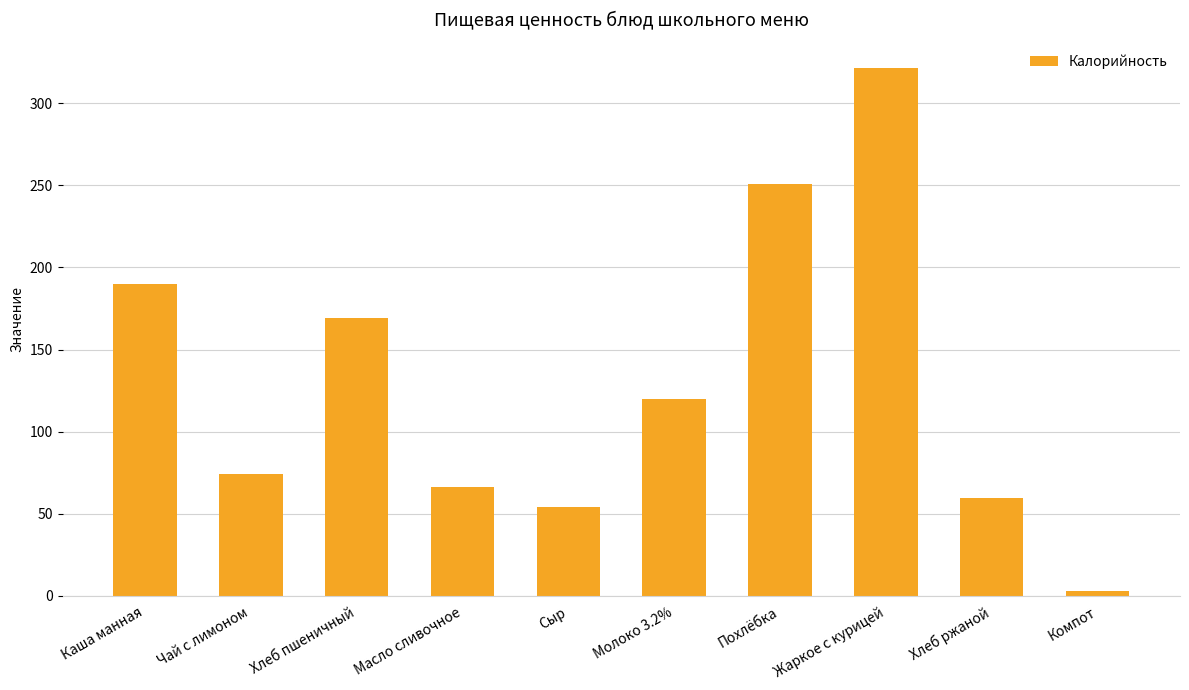

Rank the categories by value from highest to lowest.

Жаркое с курицей, Похлёбка, Каша манная, Хлеб пшеничный, Молоко 3.2%, Чай с лимоном, Масло сливочное, Хлеб ржаной, Сыр, Компот